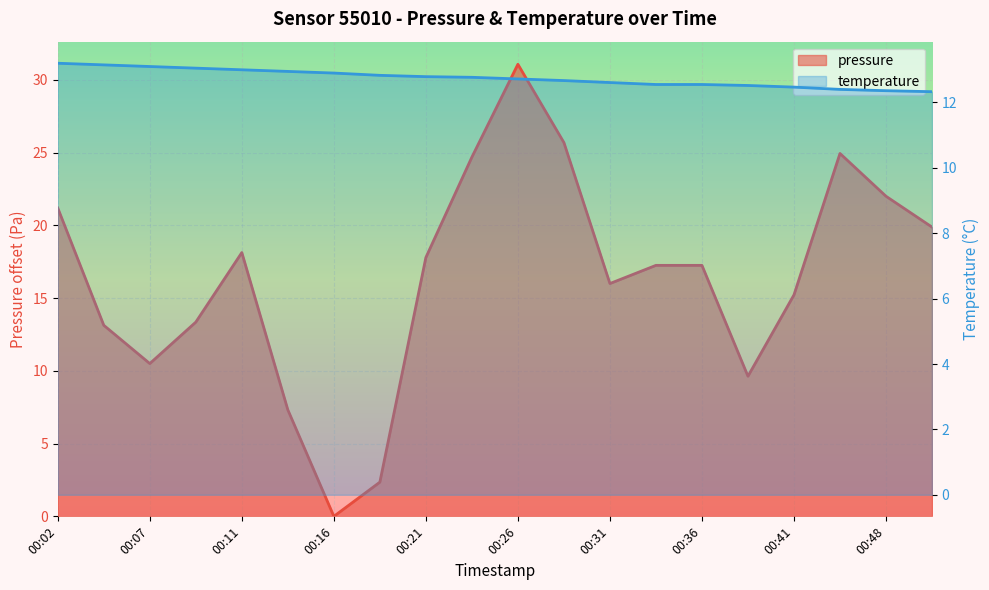

Reading right to left, what are all the values shown in this chart?

pressure: 19.9	22.0	24.9	15.2	9.6	17.2	17.2	16.0	25.7	31.1	24.7	17.8	2.4	0.0	7.3	18.1	13.4	10.5	13.1	21.2
temperature: 12.3	12.4	12.4	12.5	12.5	12.6	12.6	12.6	12.7	12.7	12.8	12.8	12.8	12.9	12.9	13.0	13.1	13.1	13.2	13.2